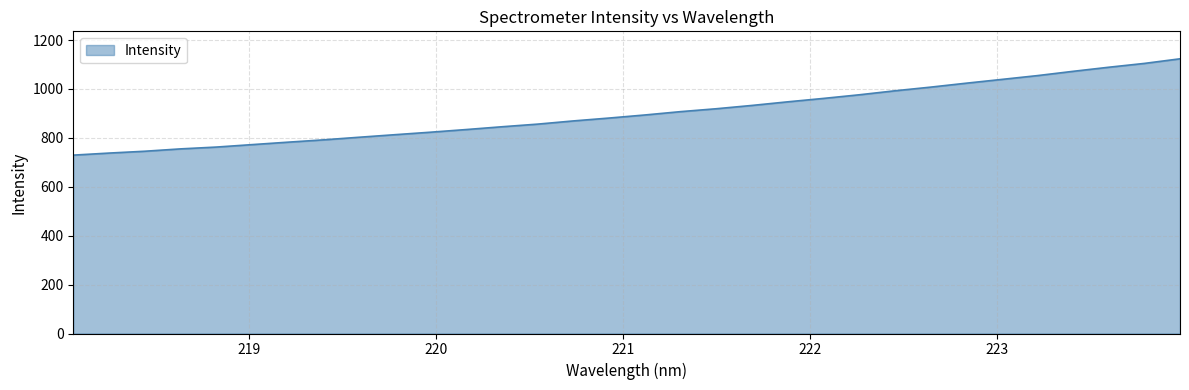

What is the minimum value shown in the chart?

729.4